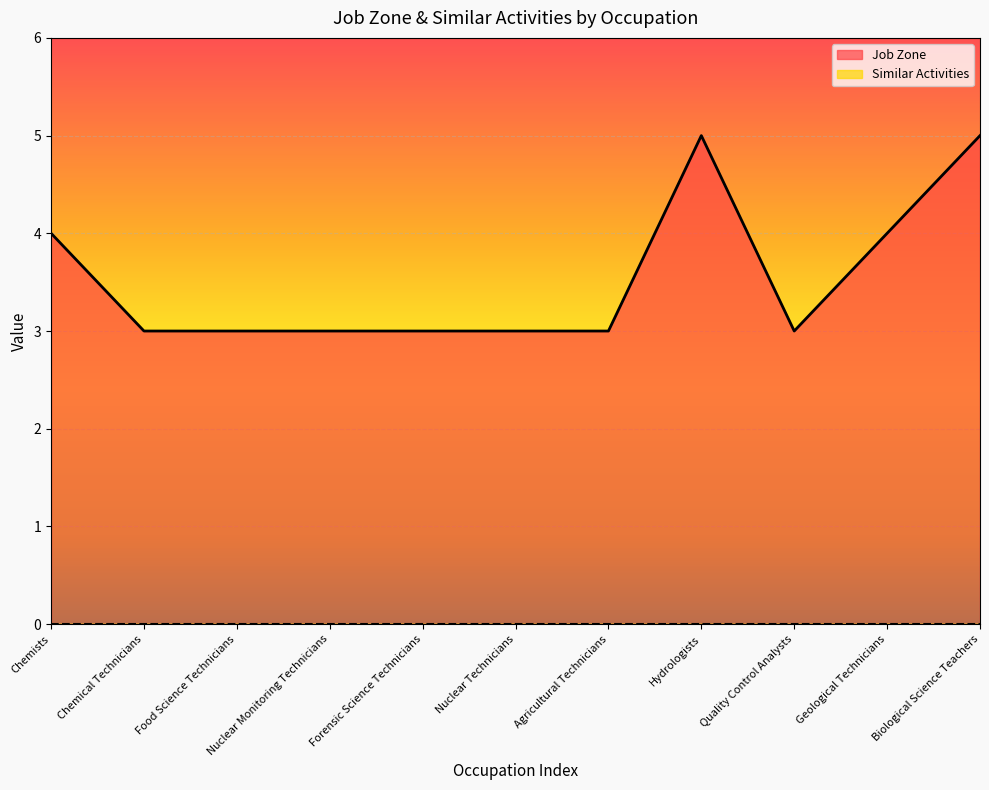

What position from the right is Chemists?

11